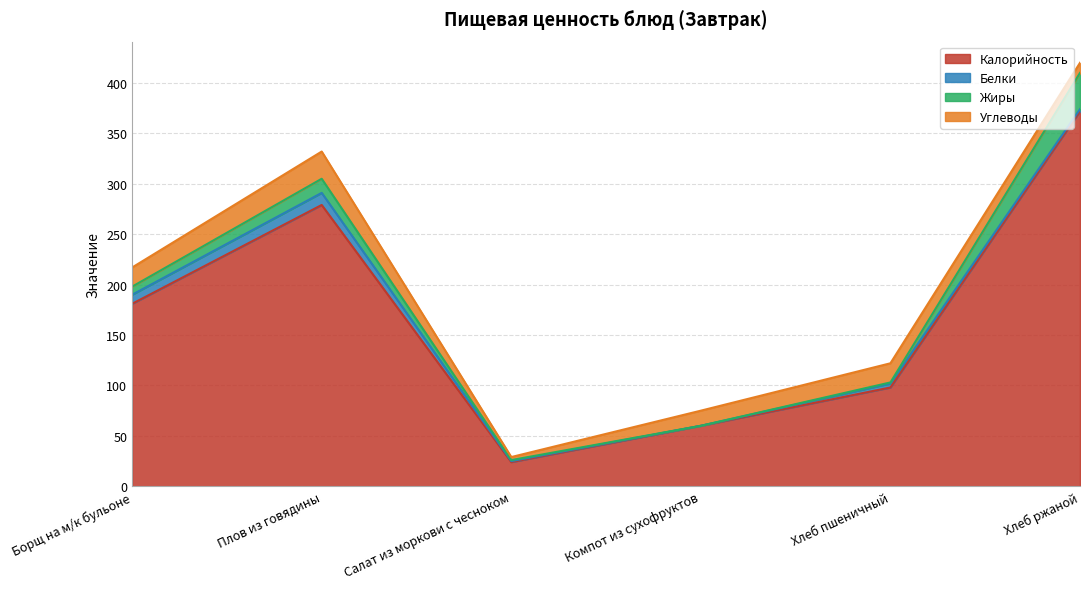

In Калорийность, how many points are lower than both neighbors (excluding endpoints)?

1